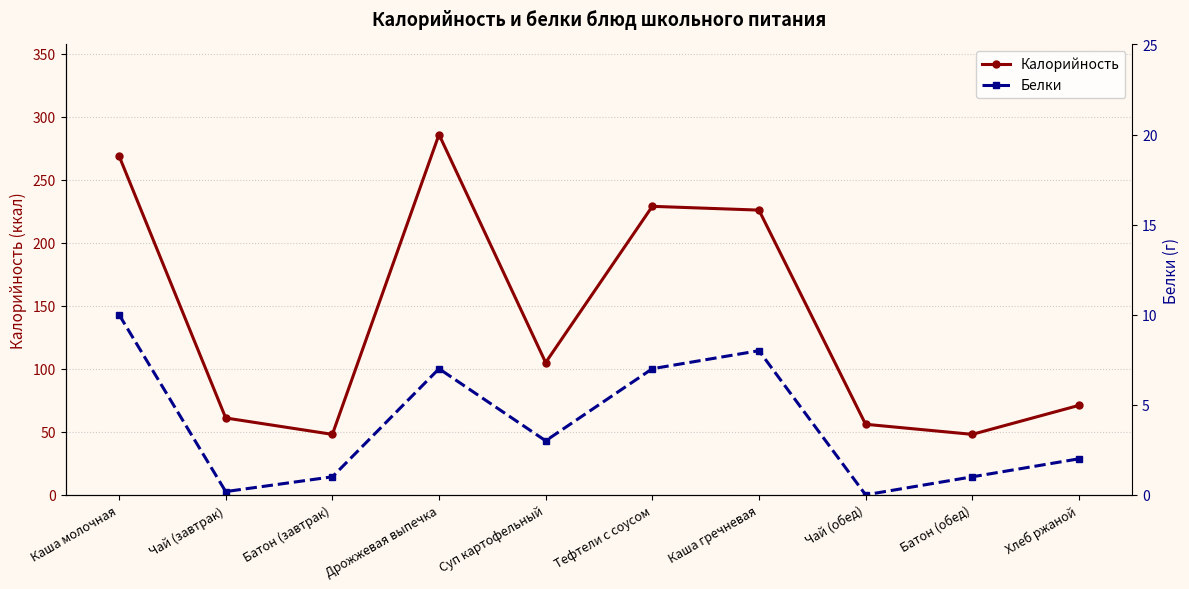

Reading left to right, what are all the values shown in this chart?

Калорийность: Каша молочная=269.0	Чай (завтрак)=61.0	Батон (завтрак)=48.0	Дрожжевая выпечка=286.0	Суп картофельный=105.0	Тефтели с соусом=229.0	Каша гречневая=226.0	Чай (обед)=56.0	Батон (обед)=48.0	Хлеб ржаной=71.0
Белки: Каша молочная=10.0	Чай (завтрак)=0.2	Батон (завтрак)=1.0	Дрожжевая выпечка=7.0	Суп картофельный=3.0	Тефтели с соусом=7.0	Каша гречневая=8.0	Чай (обед)=0.0	Батон (обед)=1.0	Хлеб ржаной=2.0